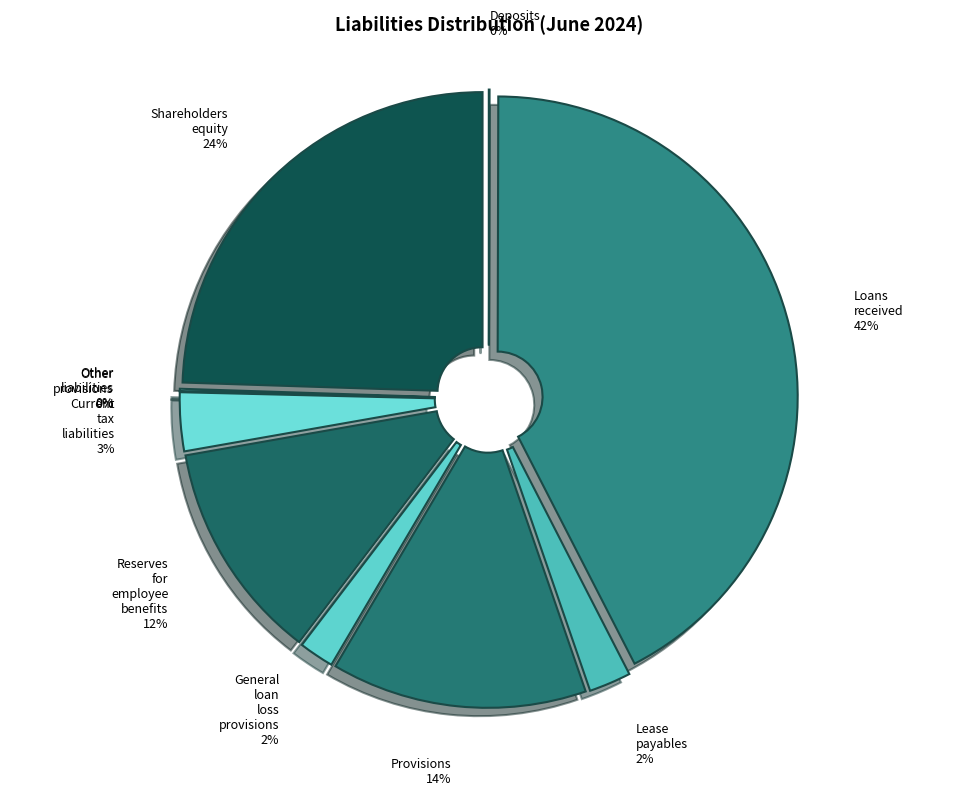

The Other liabilities slice represents 14% of the pie. True or false?

False